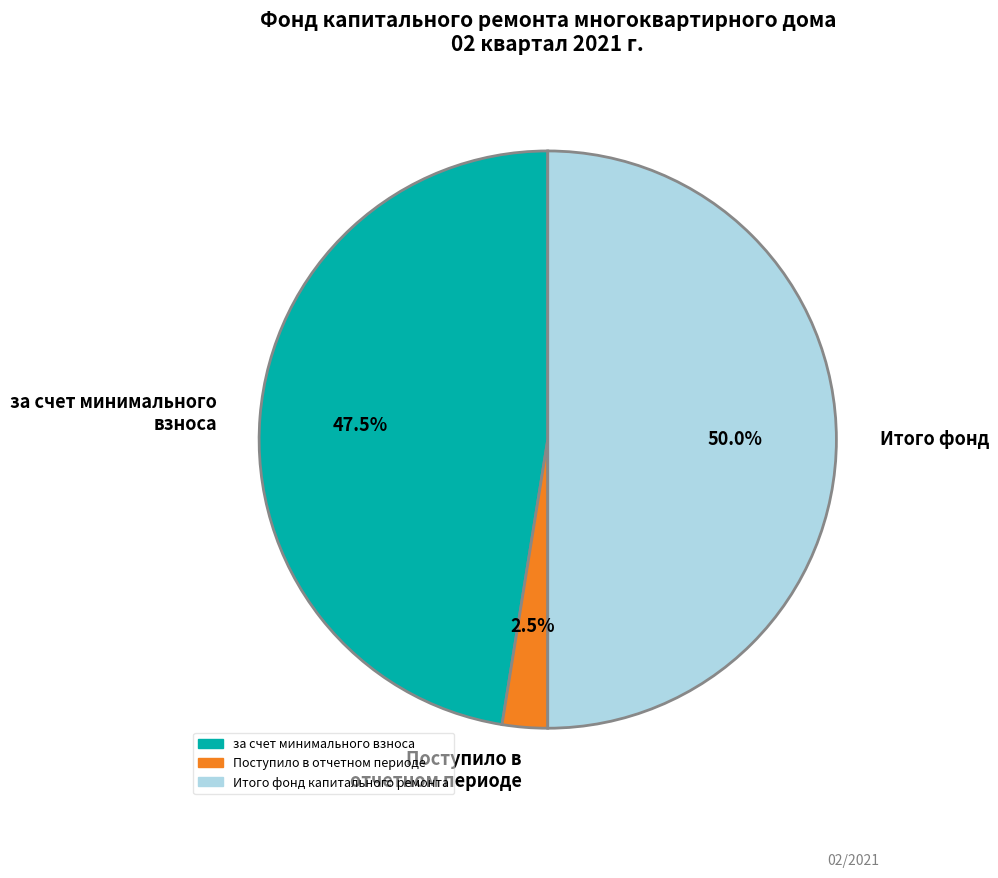

Do за счет минимального взноса and Итого фонд капитального ремонта together represent more than half of the pie?

Yes